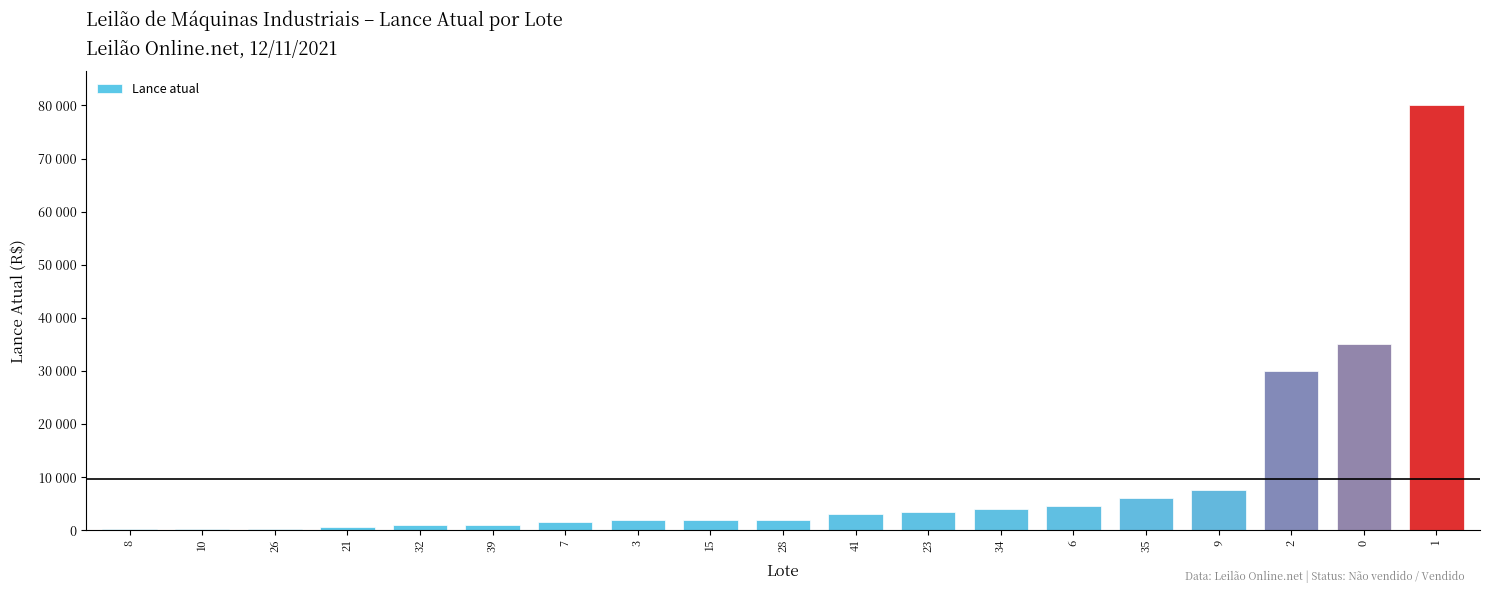

Are the bars horizontal?

No